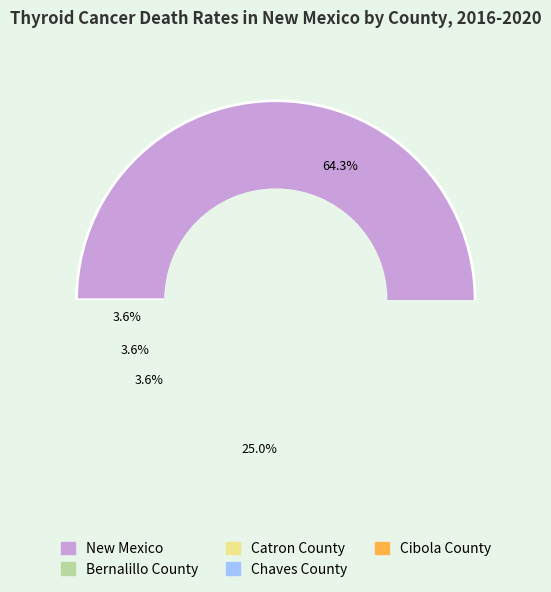

Does New Mexico account for over 50% of the chart?

Yes